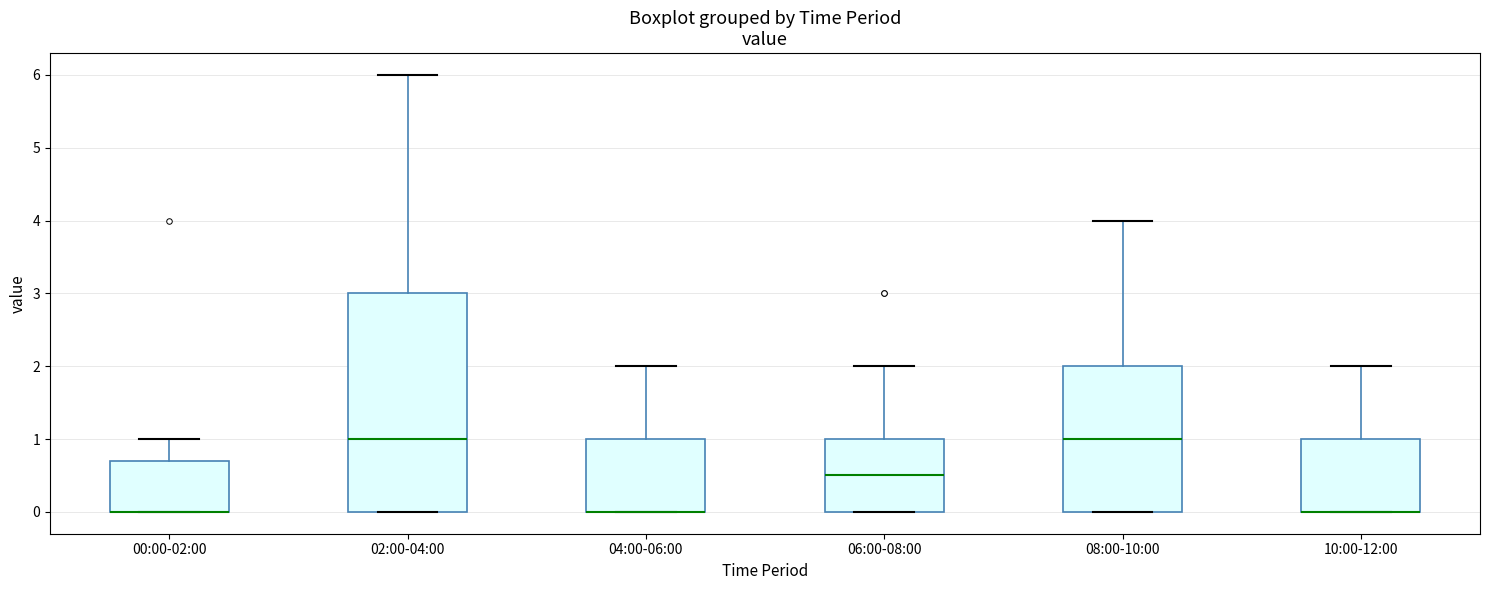

Reading left to right, transcribe this box plot: for each box, give where its median line is, the range the box spans, and where its two whiskers end, as read against the y-axis. The values are not printed on the chart, so give them approximately, as read against the axis.

00:00-02:00: median 0.0 (drawn on the box's lower edge), box 0.0 to 0.7, whiskers 0.0 to 1.0
02:00-04:00: median 1.0, box 0.0 to 3.0, whiskers 0.0 to 6.0
04:00-06:00: median 0.0 (drawn on the box's lower edge), box 0.0 to 1.0, whiskers 0.0 to 2.0
06:00-08:00: median 0.5, box 0.0 to 1.0, whiskers 0.0 to 2.0
08:00-10:00: median 1.0, box 0.0 to 2.0, whiskers 0.0 to 4.0
10:00-12:00: median 0.0 (drawn on the box's lower edge), box 0.0 to 1.0, whiskers 0.0 to 2.0